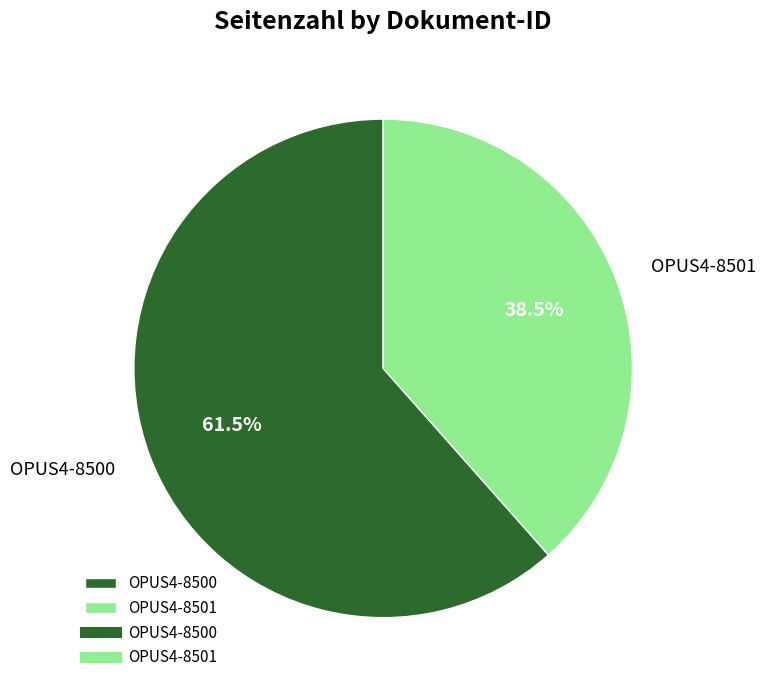

Count the number of slices in the pie.

2